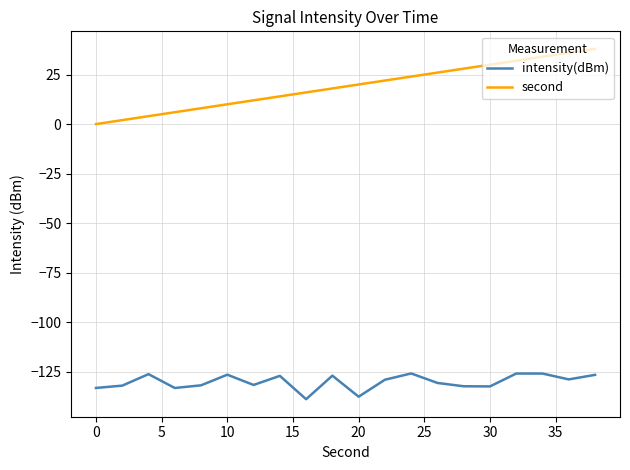

True or false: intensity(dBm) has more than 1 interior local peaks.

True